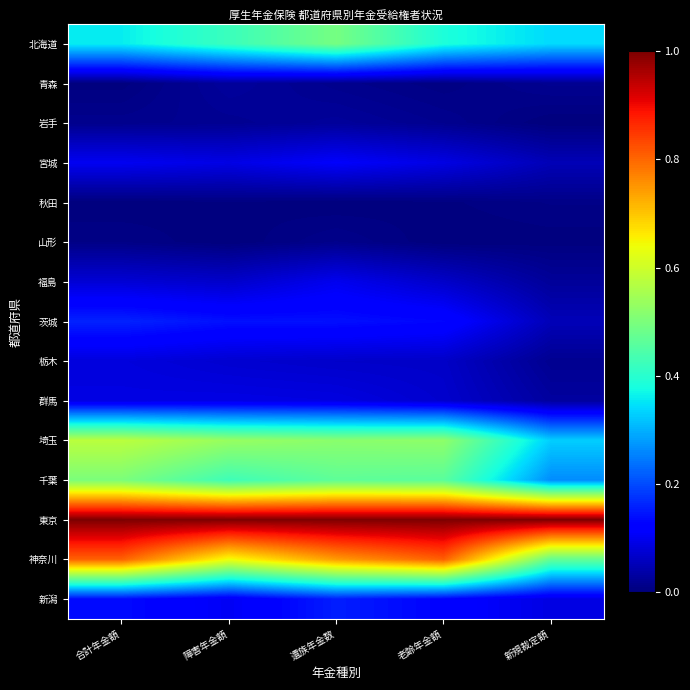

At how many categories does at least one series exceed 0?

5